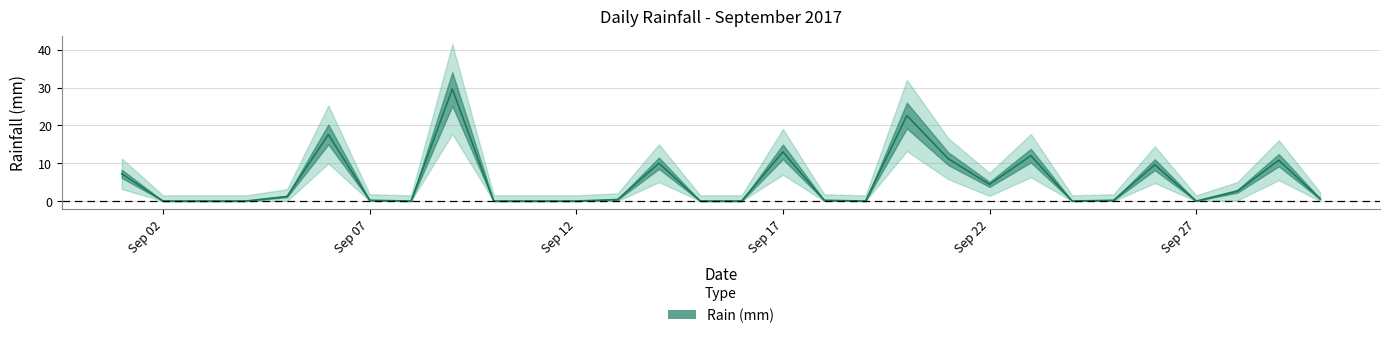

How many points are higher than both their immediate neighbors (excluding endpoints)?

8